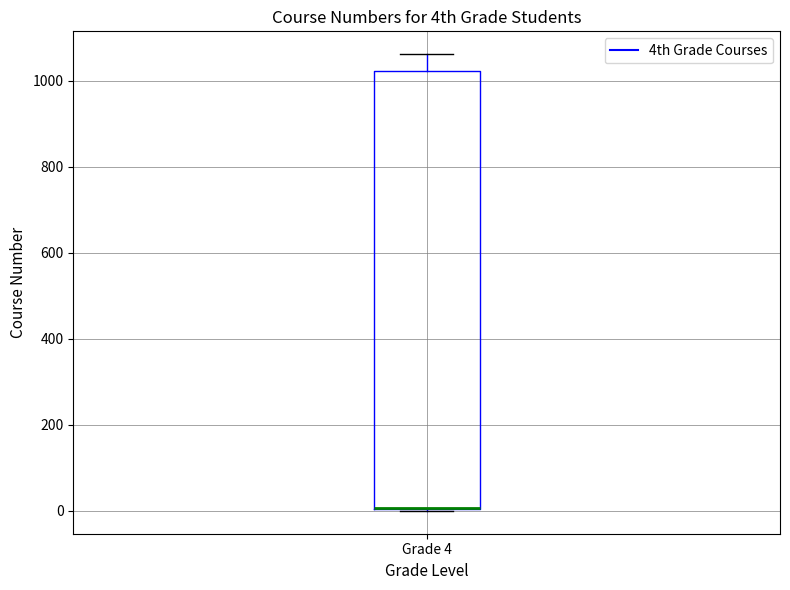

Where does the upper whisker of the box for Grade 4 end on the y-axis? The values are not printed on the chart, so give them approximately, as read against the axis.

1060